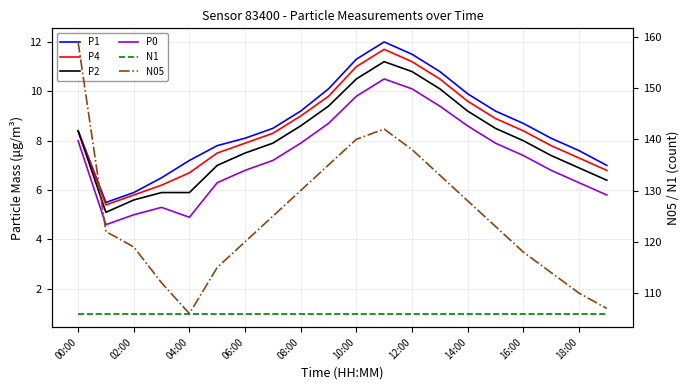

Which label corresponds to the smallest value in the chart?

00:00